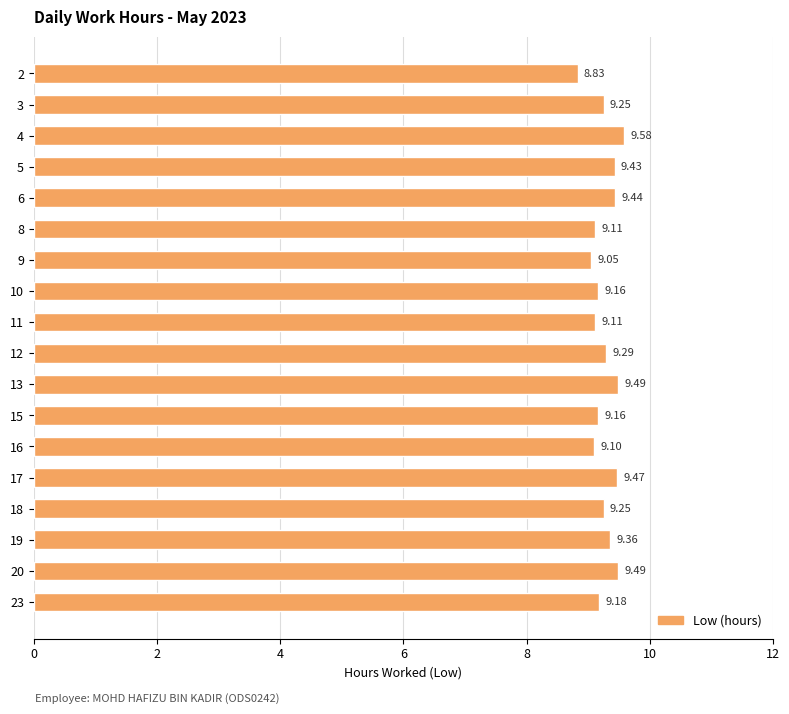

What is the sum of all values?

166.8